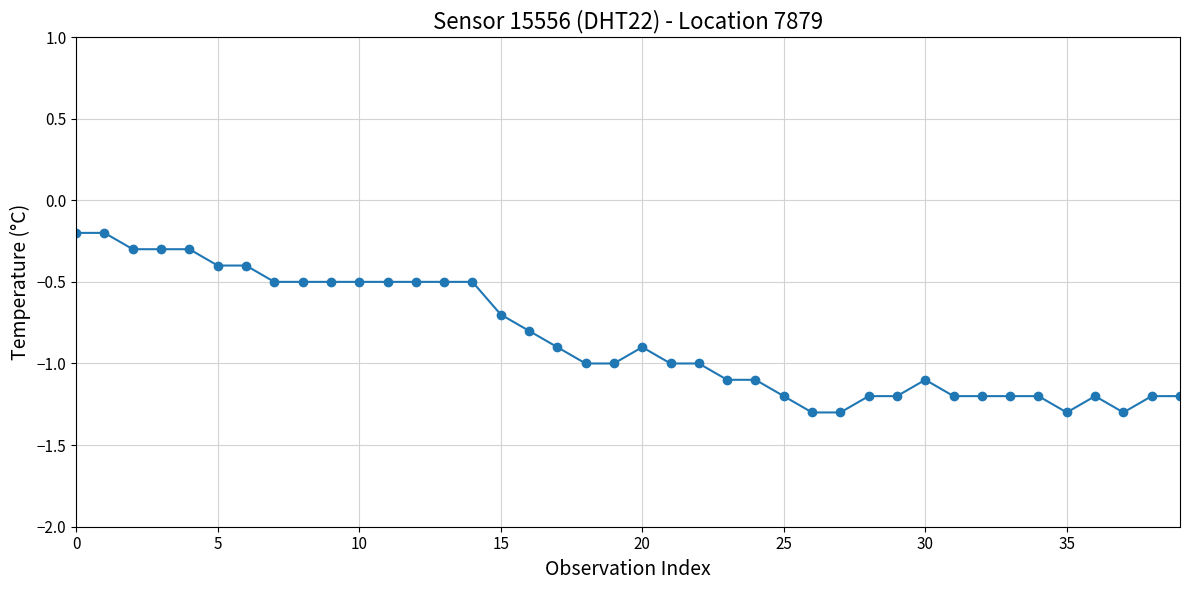

What is the value of the 18th point from the left?

-0.9